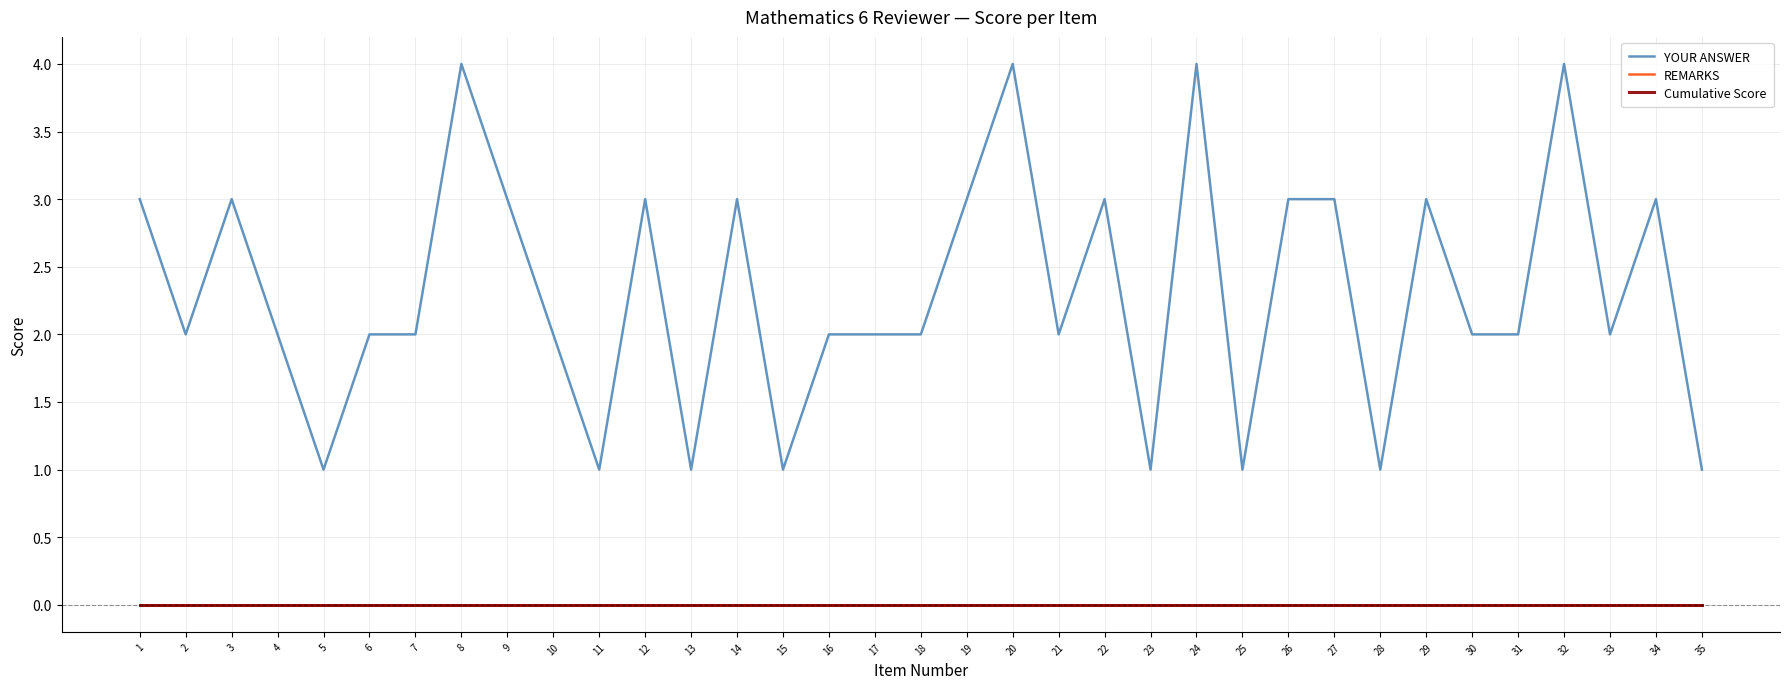

Where is Cumulative Score nearest to the value 0?

1